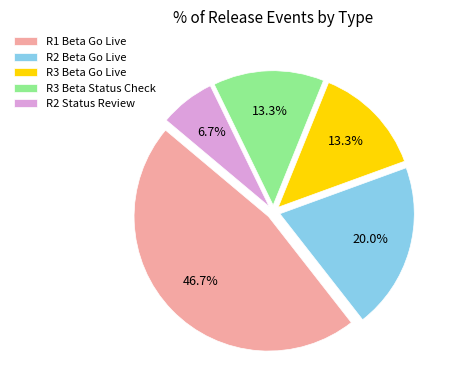

Combined, what portion of the pie is R3 Beta Go Live and R2 Beta Go Live?

33.3%